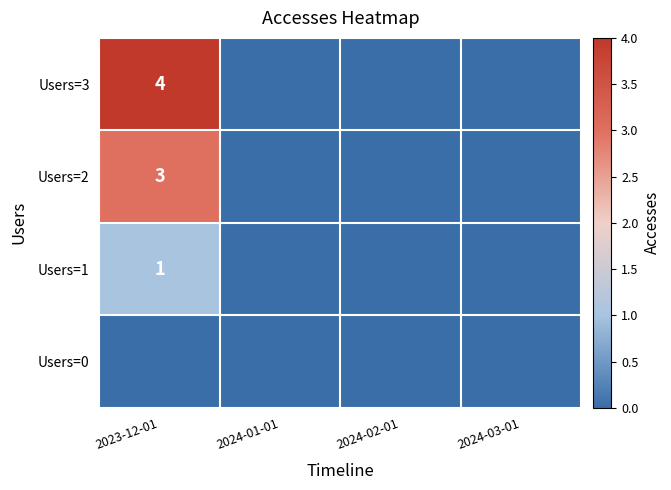

Is it true that Users=2 equals 2 at 2023-12-01?

False